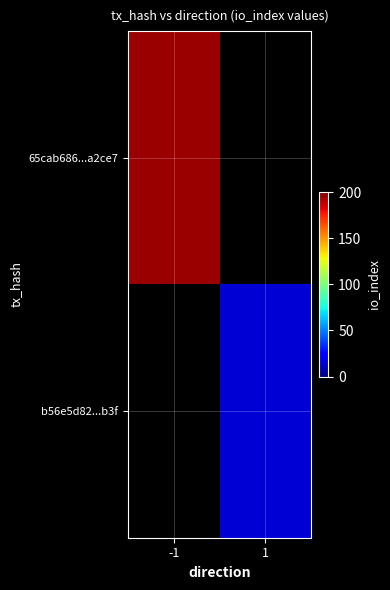

What value does the b56e5d82...b3f series have at 1?

15.0